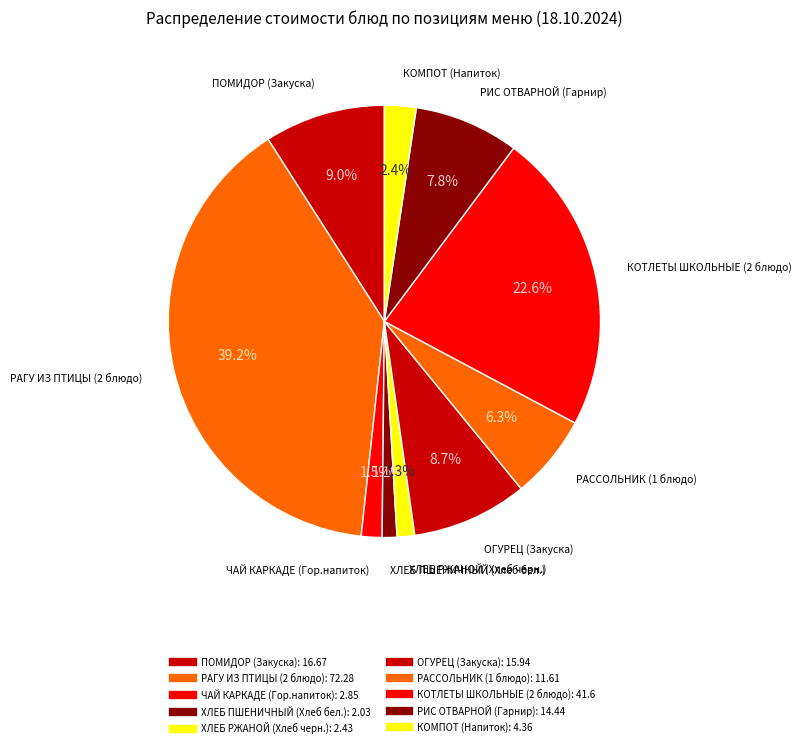

Combined, do РАГУ ИЗ ПТИЦЫ (2 блюдо) and ЧАЙ КАРКАДЕ (Гор.напиток) account for over 50%?

No